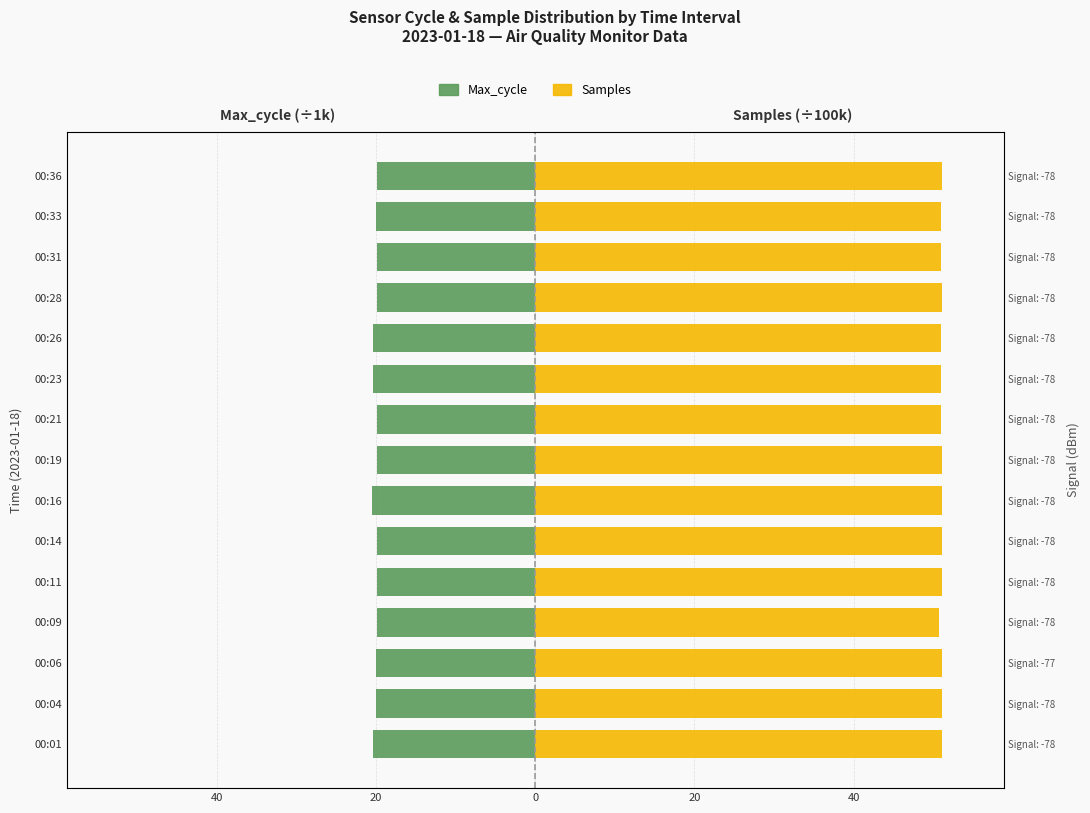

Which series has the largest total across all categories?

Samples